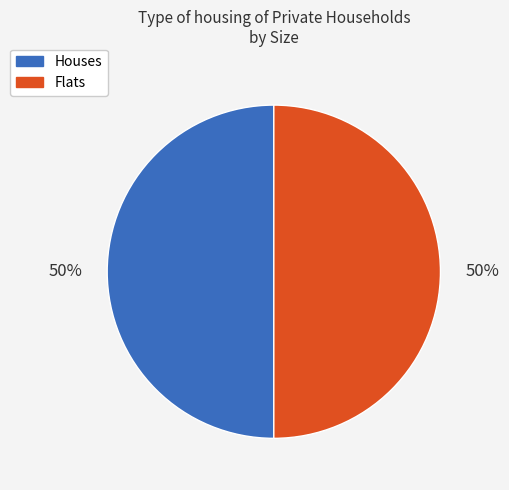

The Houses slice represents 50% of the pie. True or false?

True